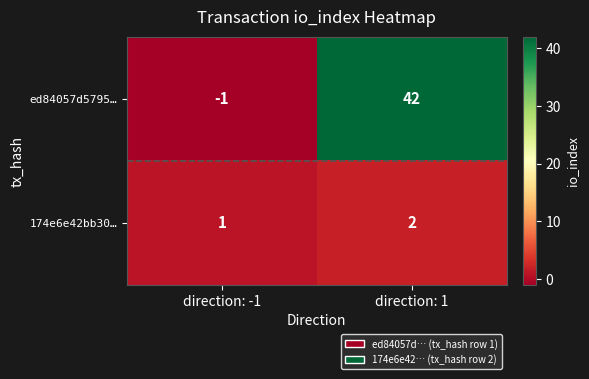

Reading right to left, what are all the values shown in this chart?

ed84057d5795…: direction: 1=42	direction: -1=-1
174e6e42bb30…: direction: 1=2	direction: -1=1